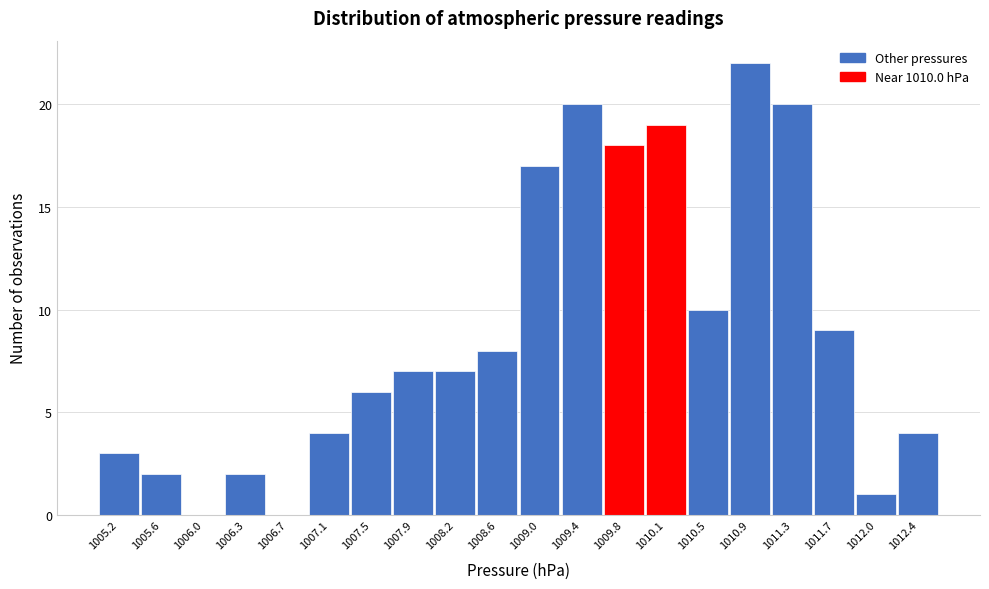

Reading right to left, what are all the values shown in this chart?

1012.4=4	1012.0=1	1011.7=9	1011.3=20	1010.9=22	1010.5=10	1010.1=19	1009.8=18	1009.4=20	1009.0=17	1008.6=8	1008.2=7	1007.9=7	1007.5=6	1007.1=4	1006.7=0	1006.3=2	1006.0=0	1005.6=2	1005.2=3